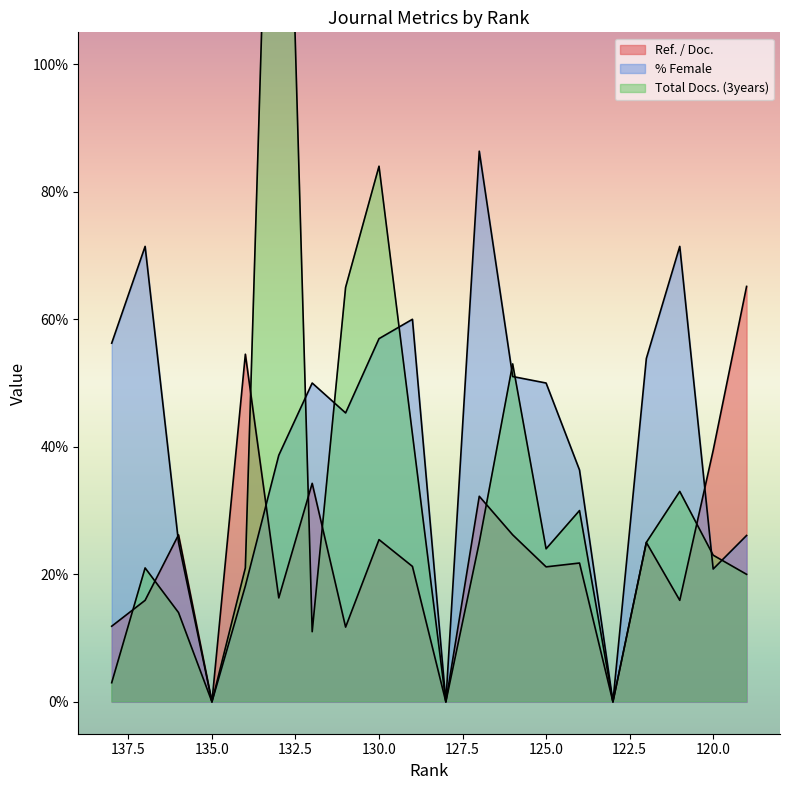

List the series in order of their peak value, highest first.

Total Docs. (3years), % Female, Ref. / Doc.